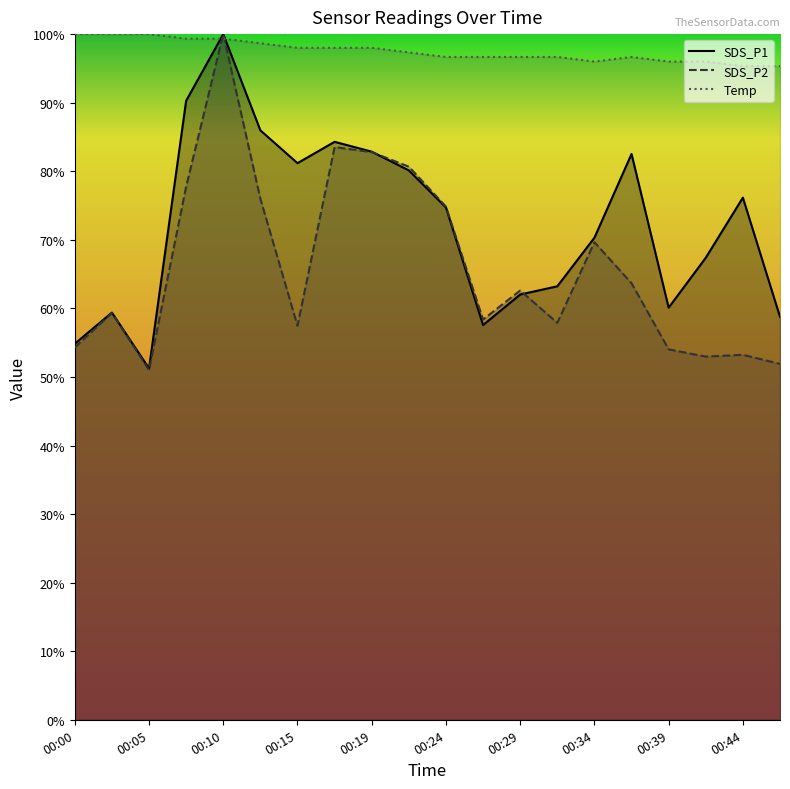

Is it true that SDS_P2 equals 69.7 at 00:34?

True